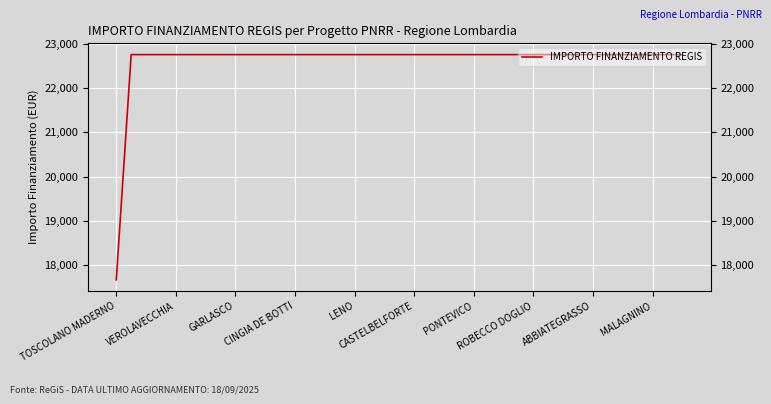

What is the label of the 2nd point from the right?

37